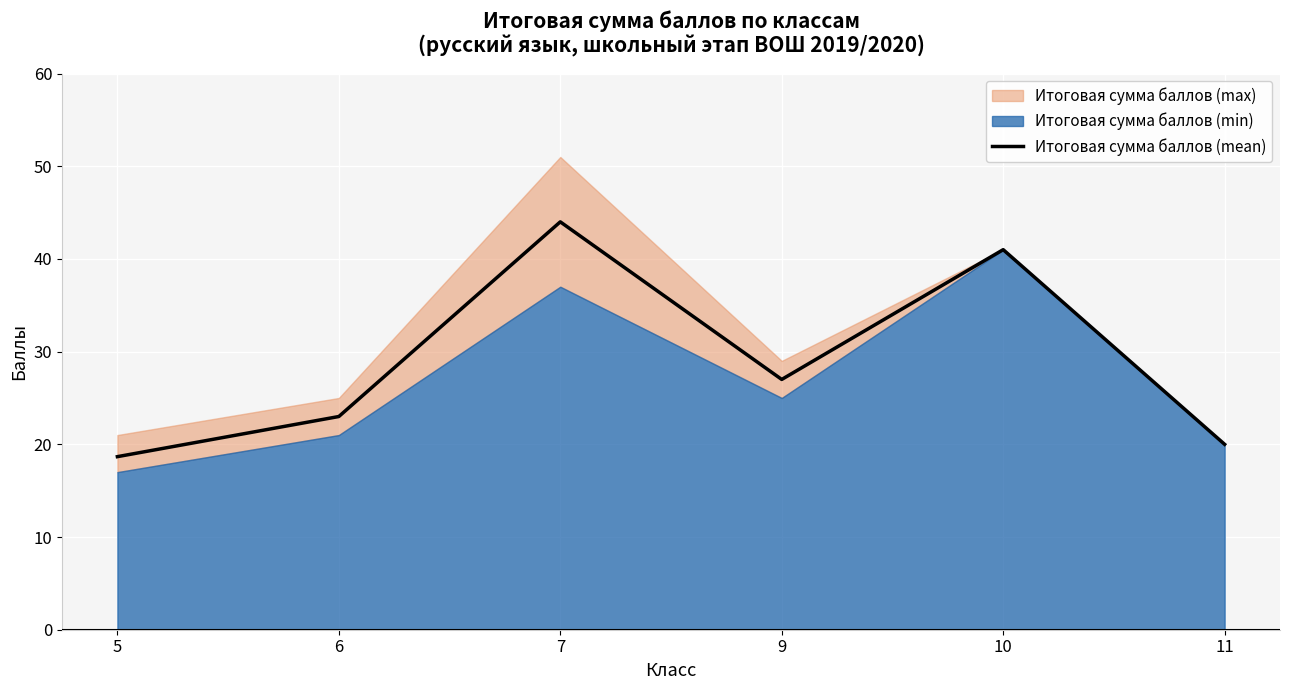

What is the value of the 6th point from the left?

20.0